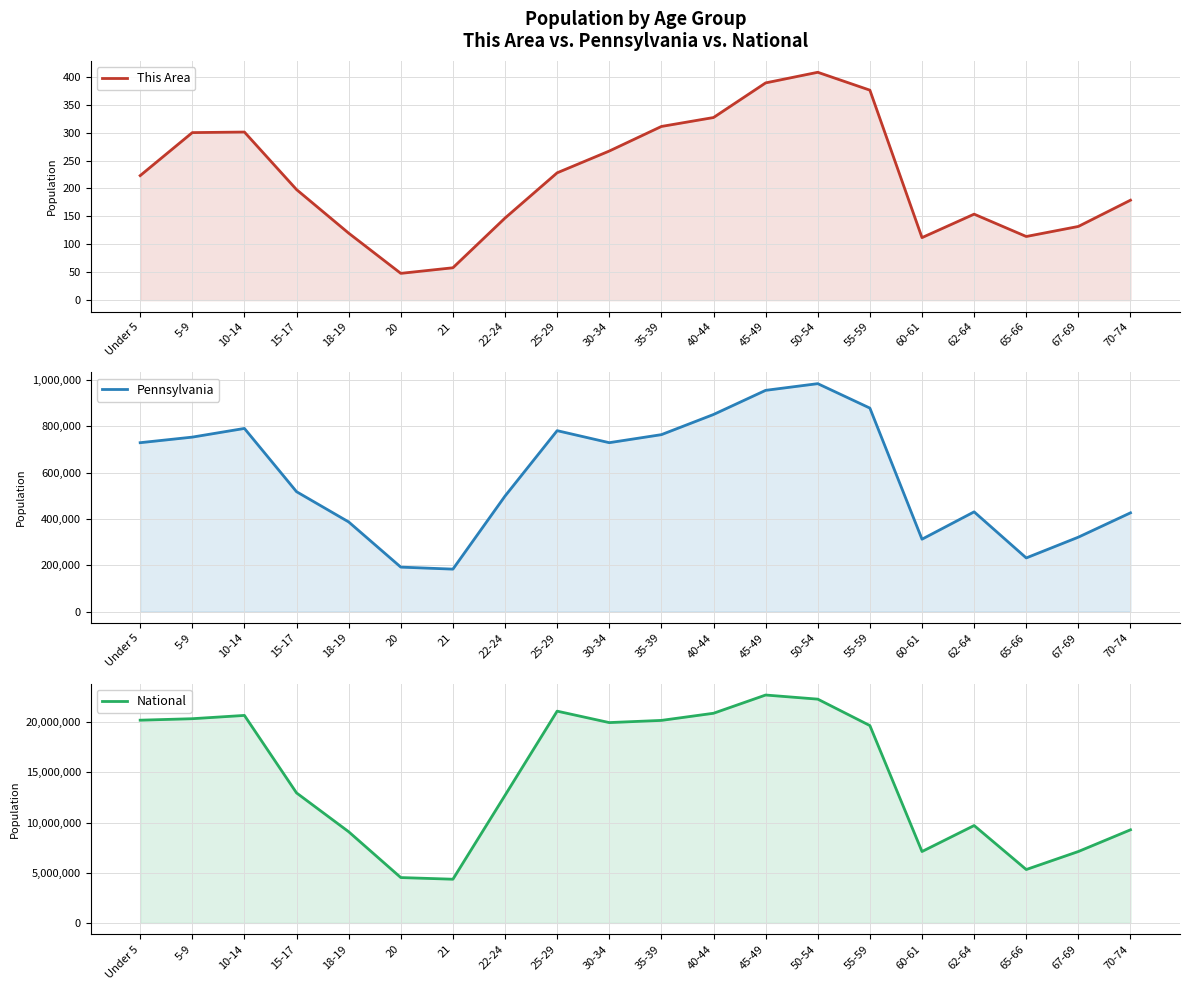

How many data points in Pennsylvania are above 729538?

9